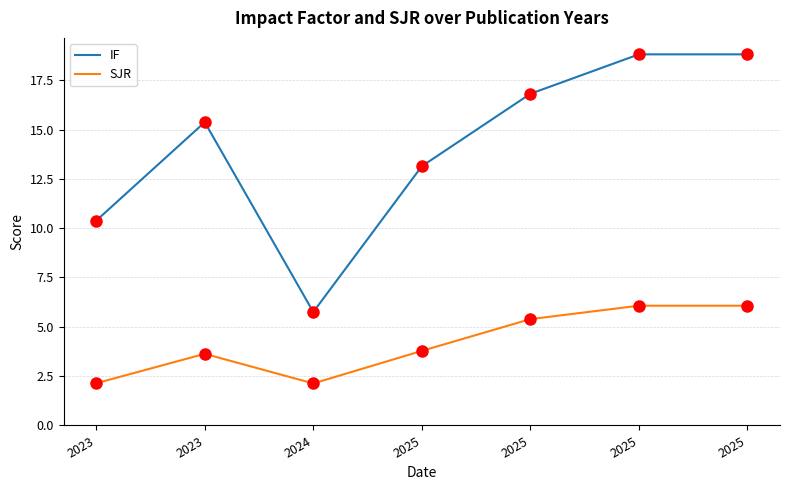

What is the total value across all series at 2025?

16.9